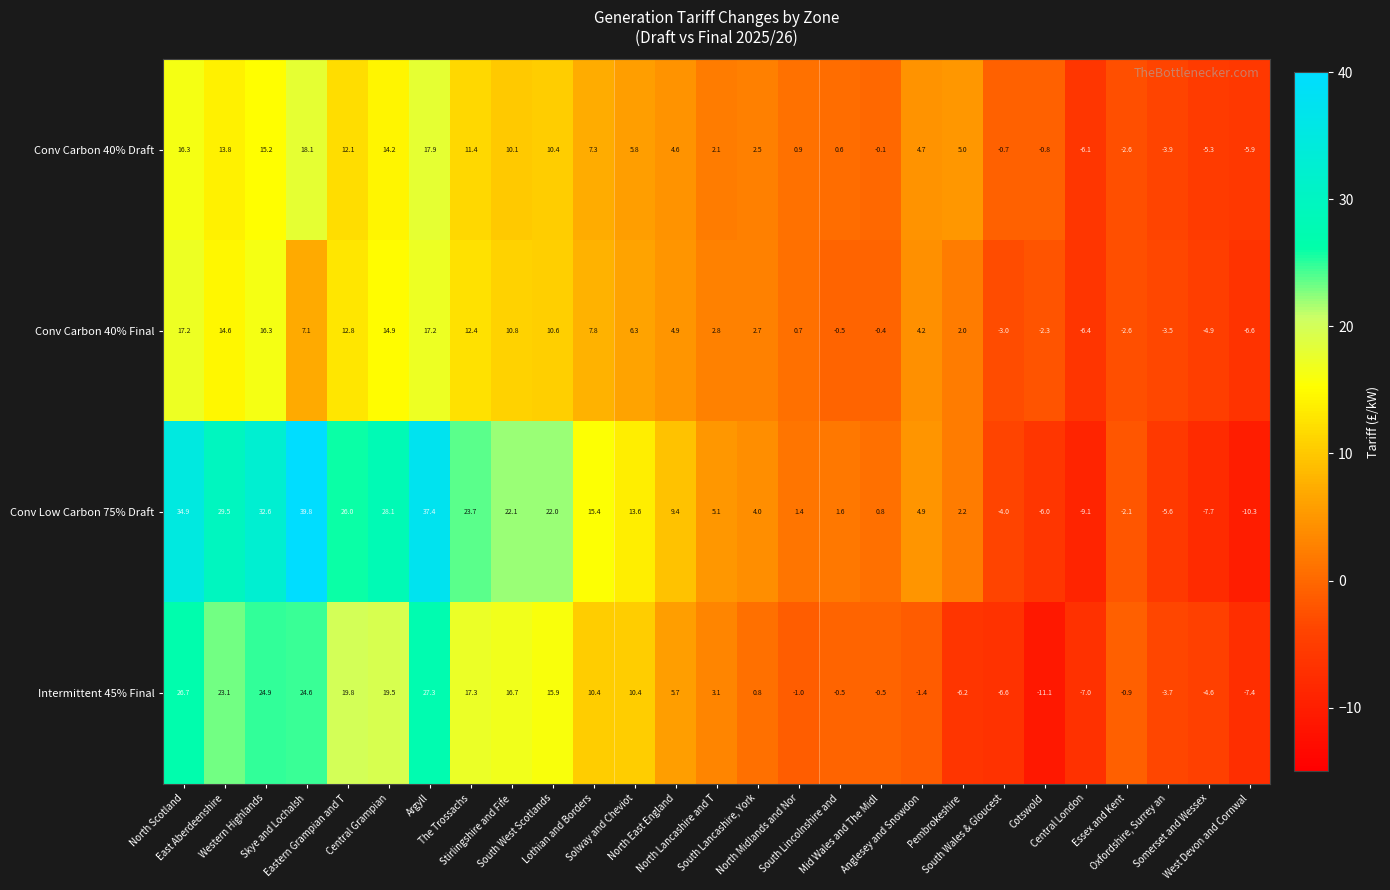

Which series has the largest range (max minus min)?

Conv Low Carbon 75% Draft